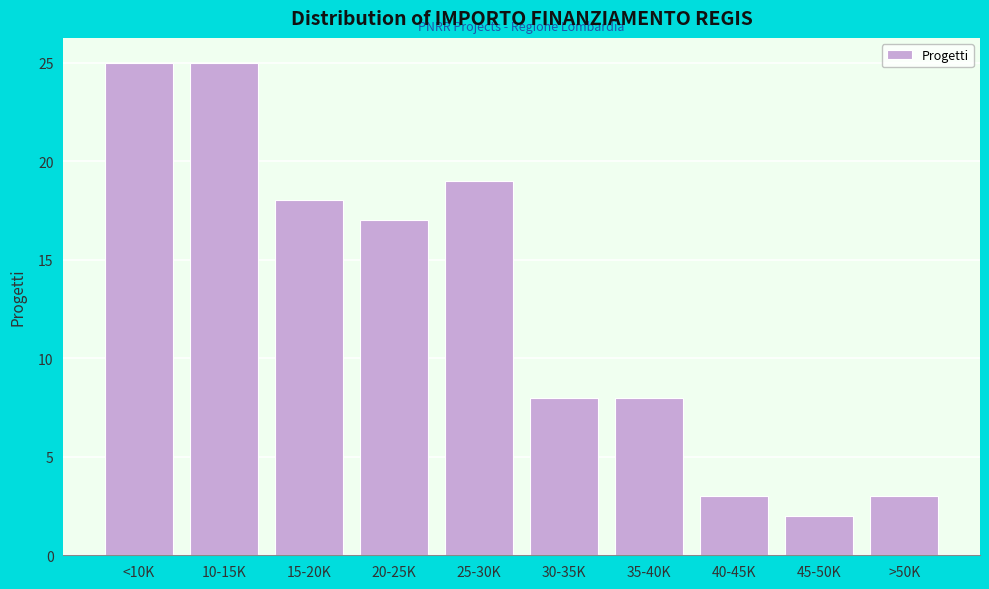

Reading left to right, what are all the values shown in this chart?

25	25	18	17	19	8	8	3	2	3